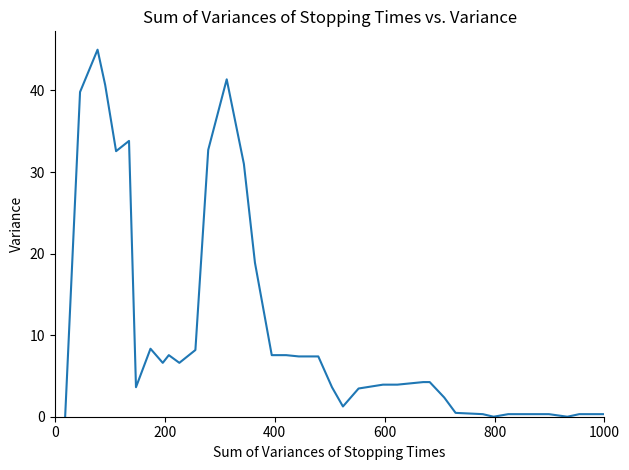

What is the average value?

10.4